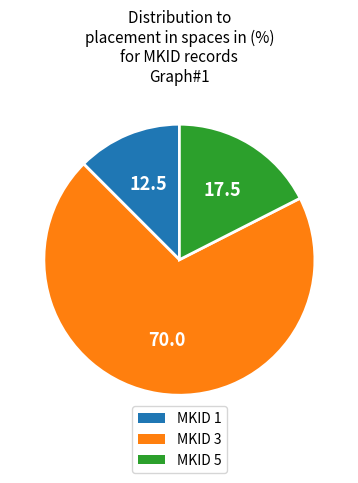

Does any single category account for the majority?

Yes